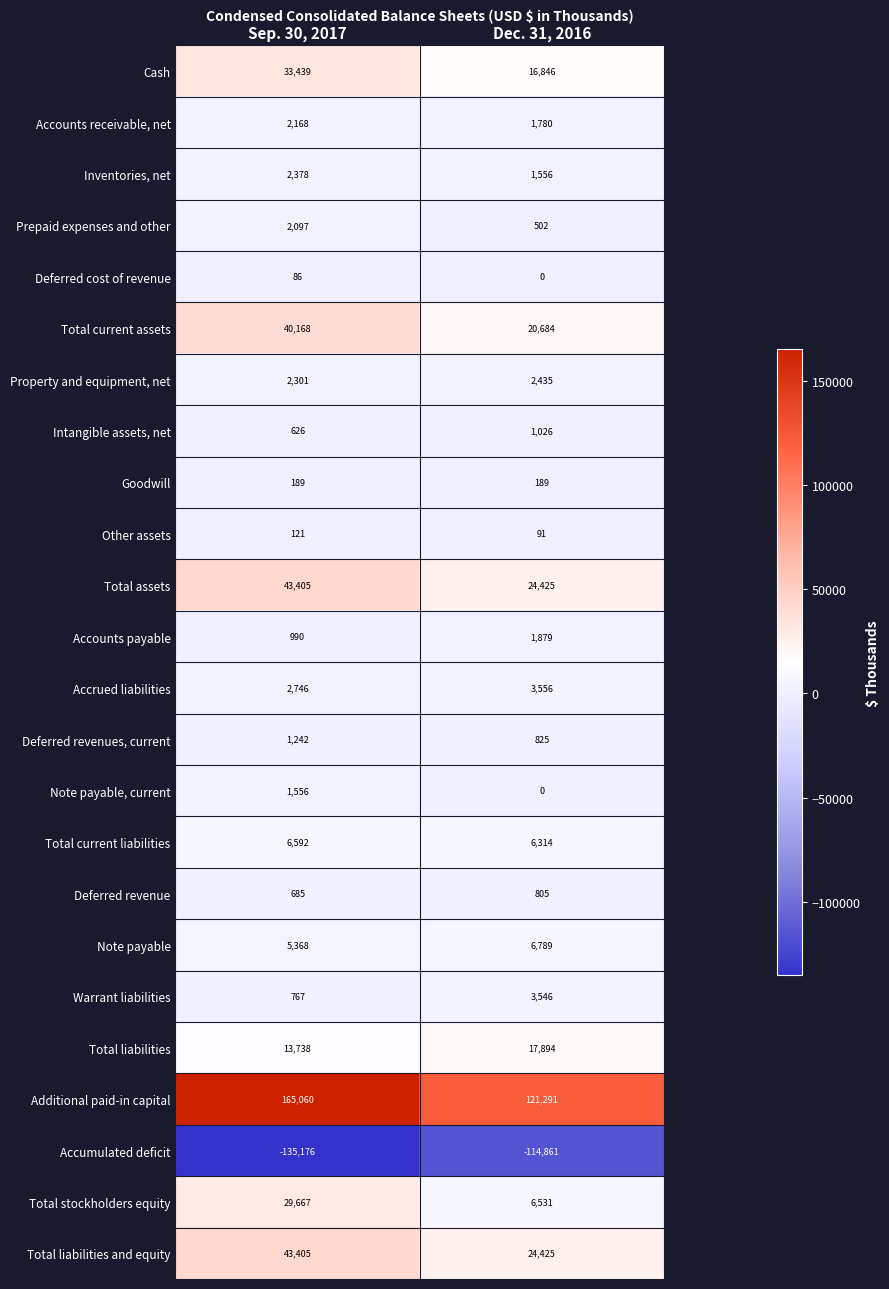

Rank the categories by Note payable value from lowest to highest.

Sep. 30, 2017, Dec. 31, 2016